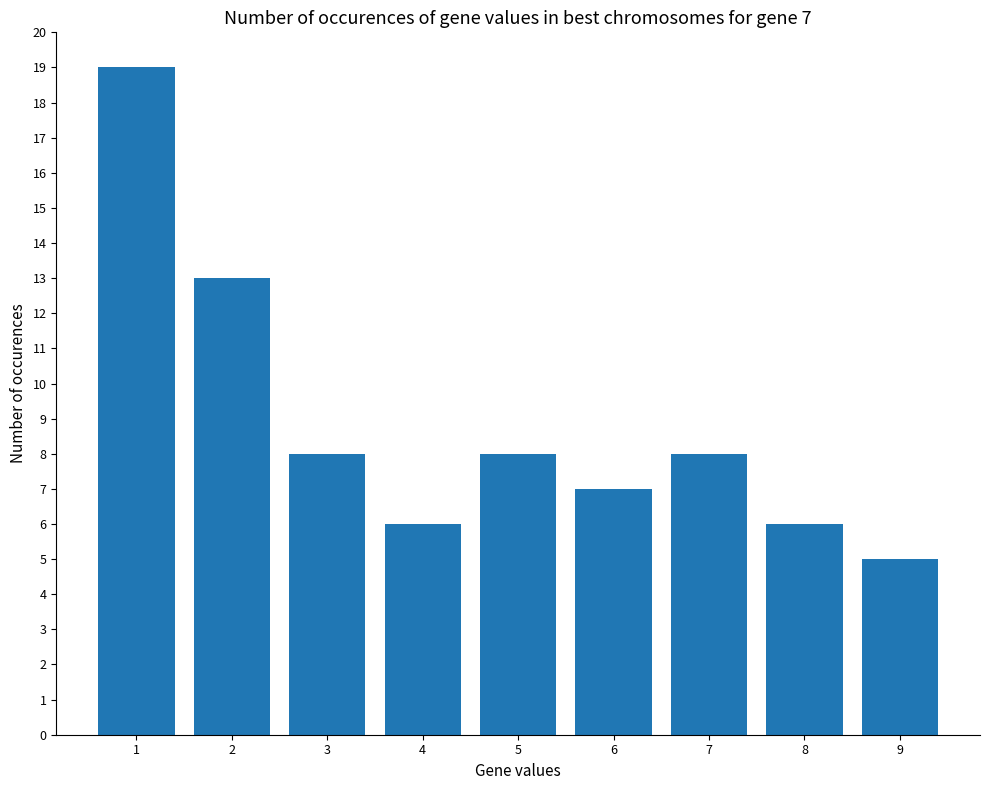

How many values are below 8?

4